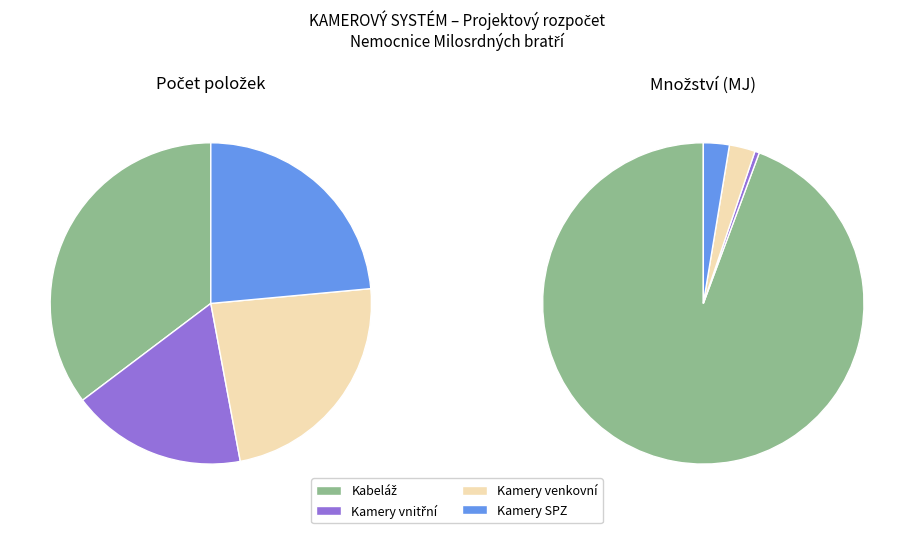

Does Kamery vnitřní account for over 50% of the chart?

No